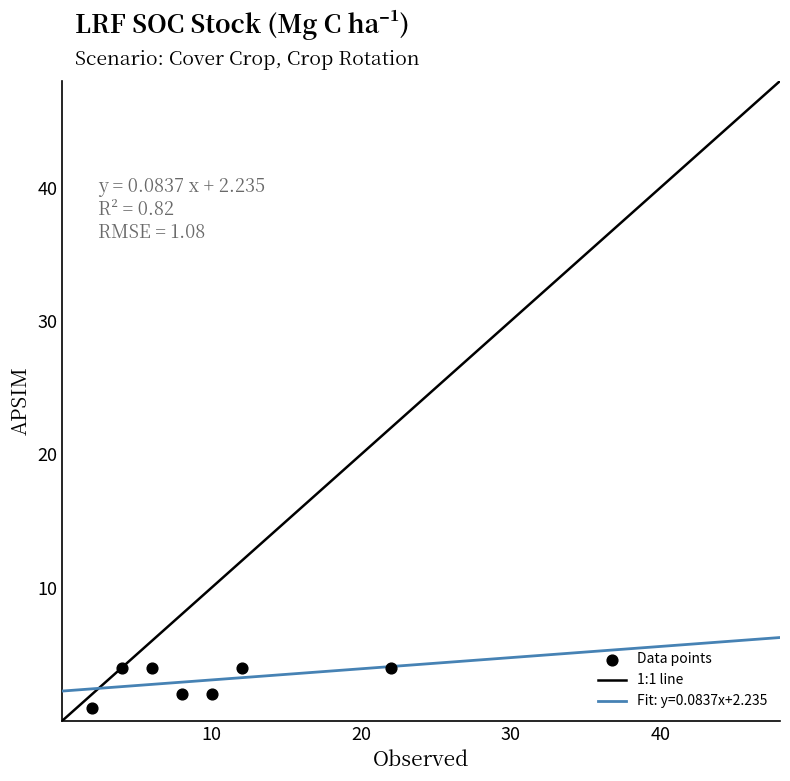

What is the average X value?

9